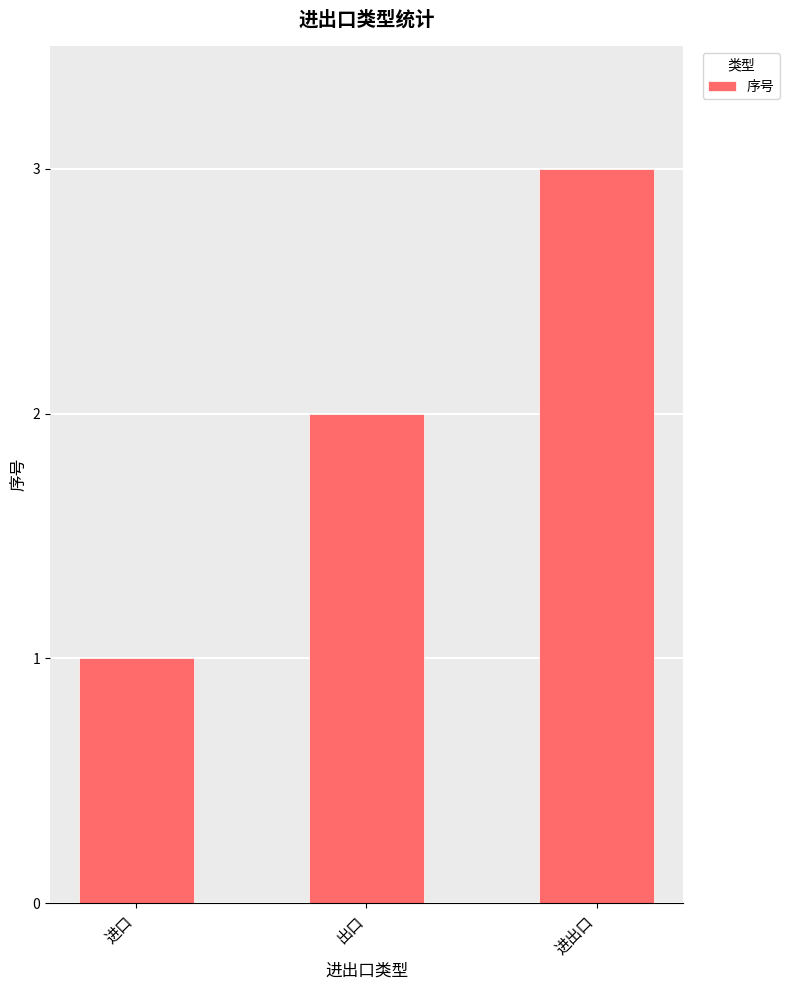

What is the label of the 1st bar from the left?

进口